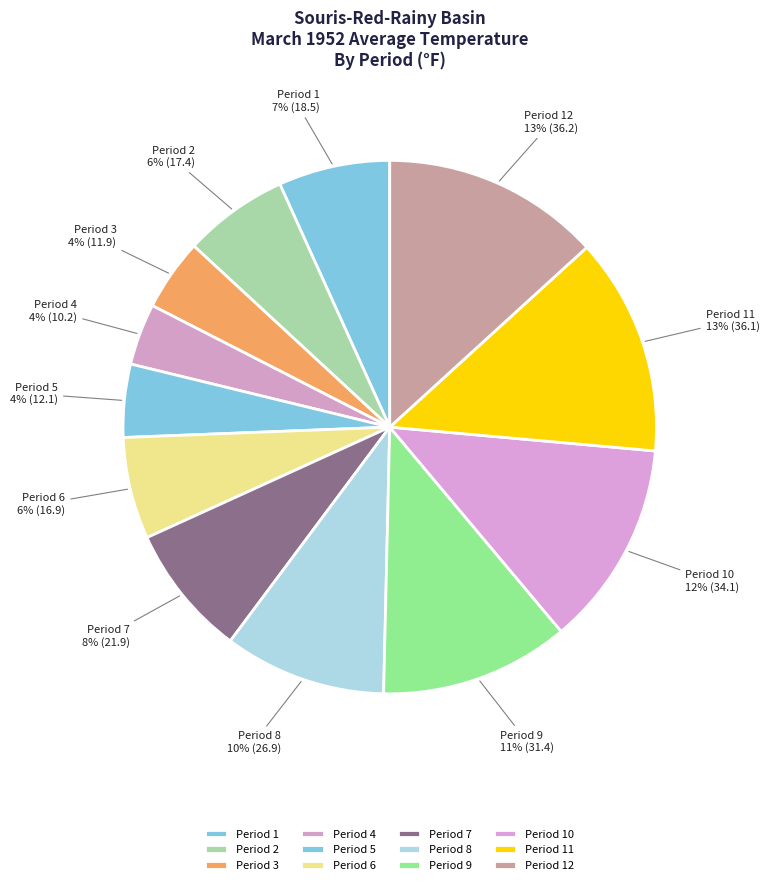

Count the number of slices in the pie.

12